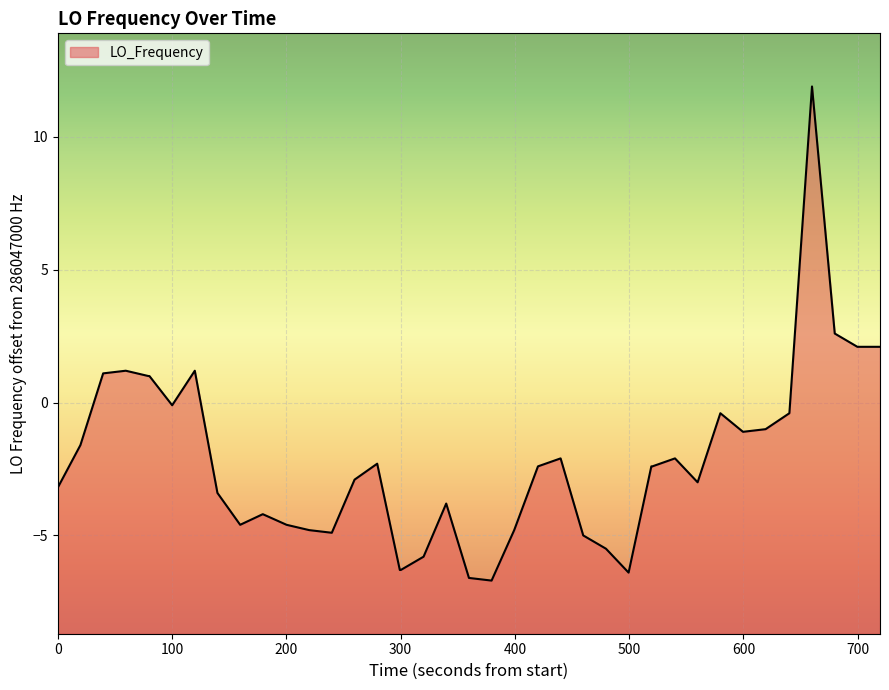

What is the greatest value displayed?

11.9